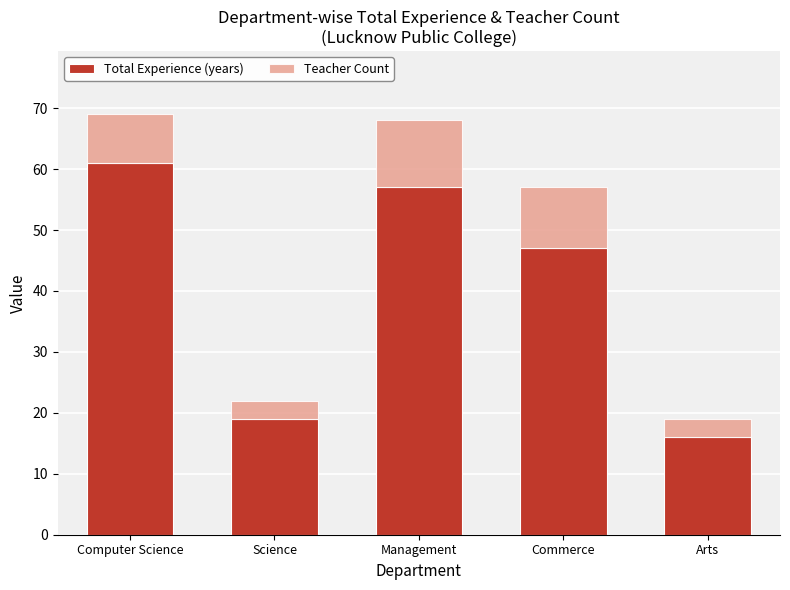

The Total Experience (years) series shows 61 at Computer Science. True or false?

True